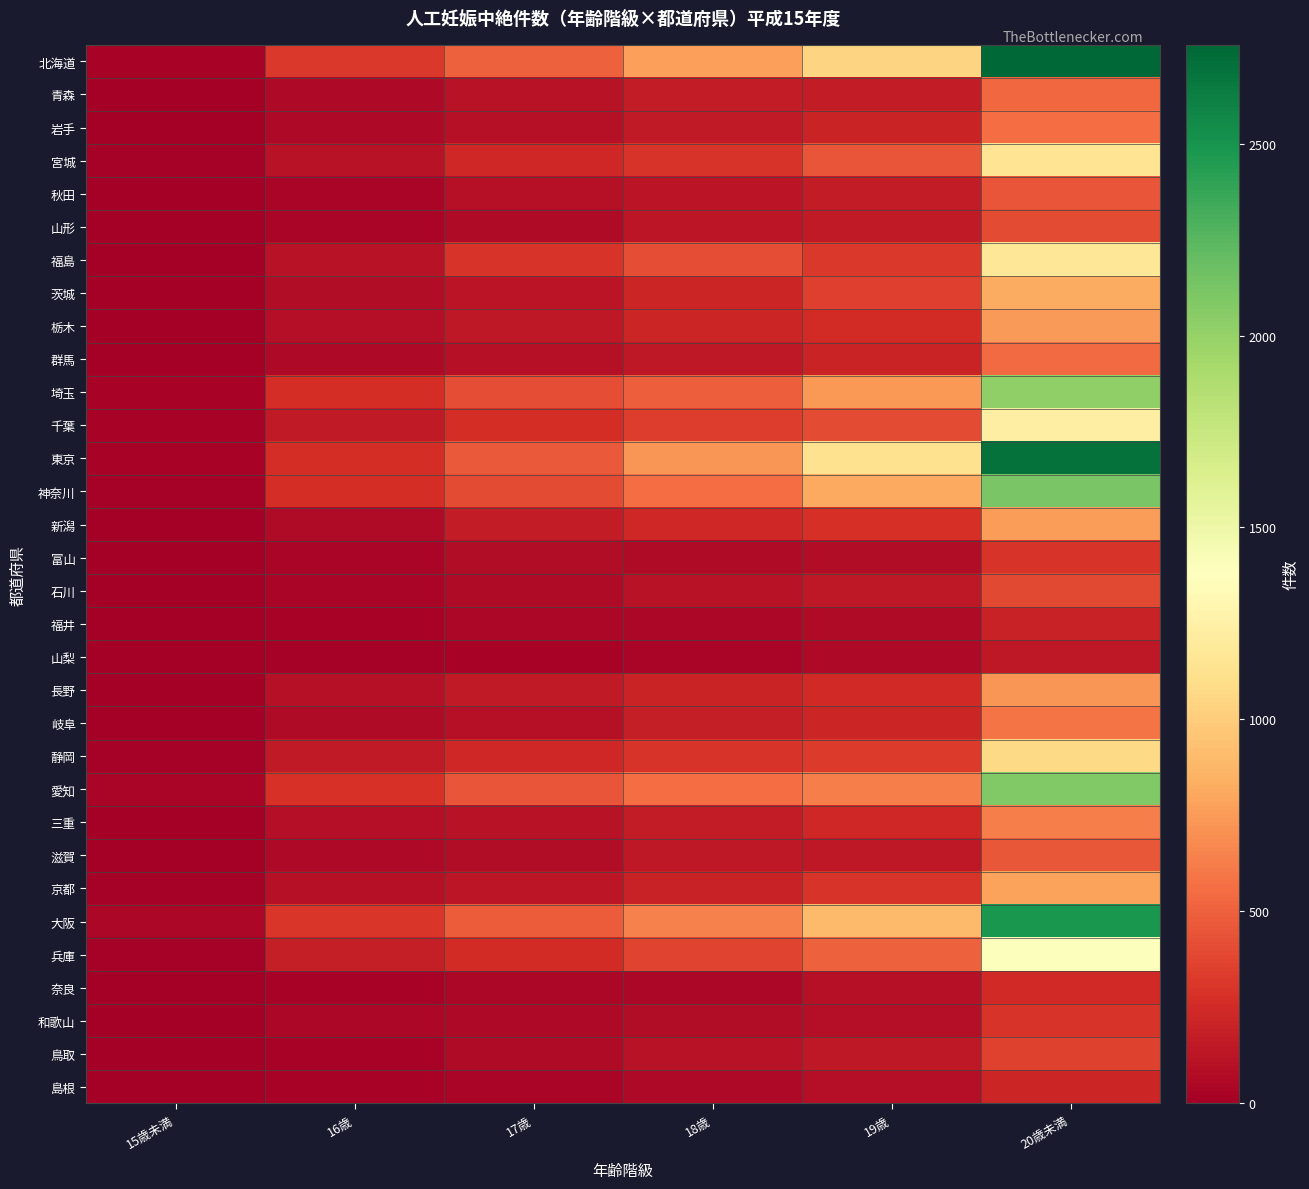

At which category is the sum across all series the highest?

20歳未満